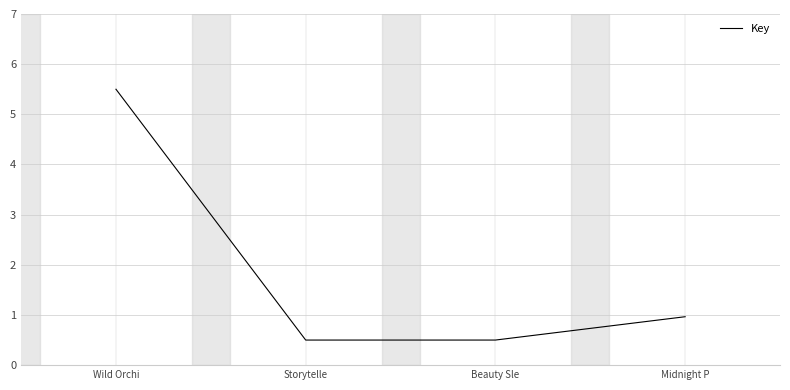

How many values are between 0 and 5?

3